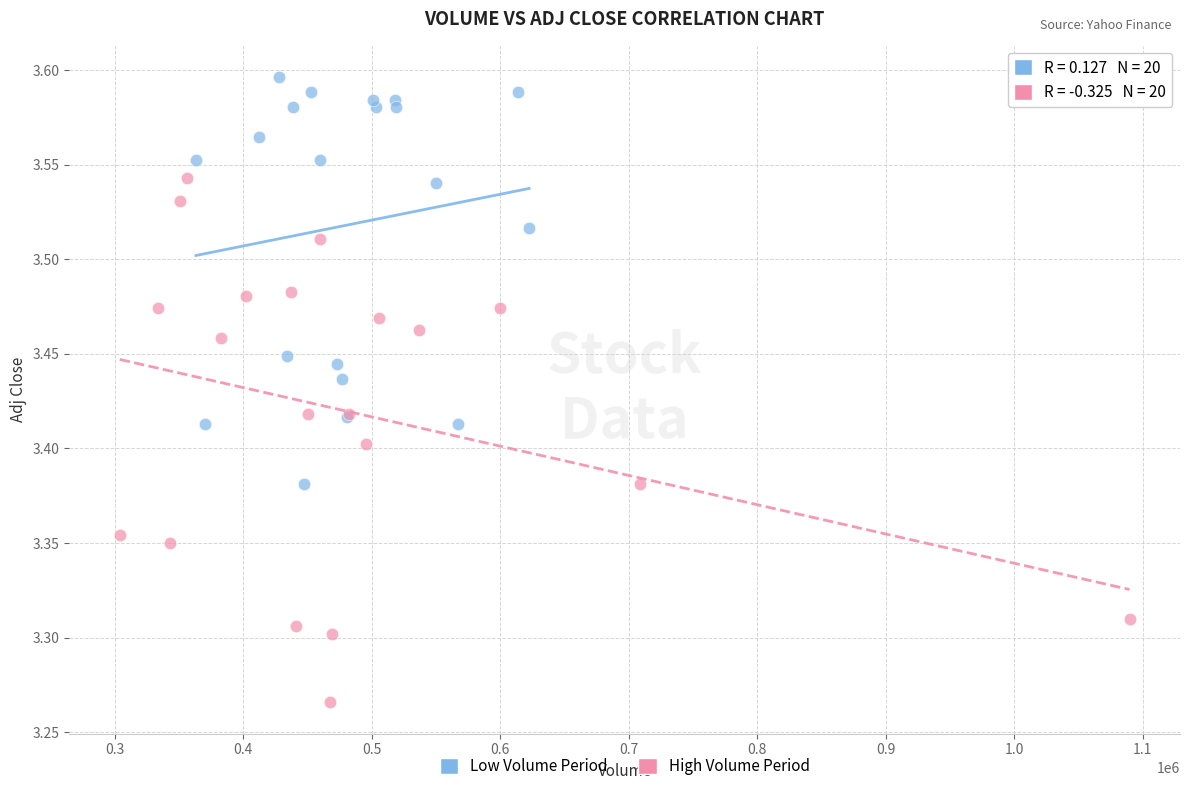

Which series has the widest spread of Y values?

High Volume Period